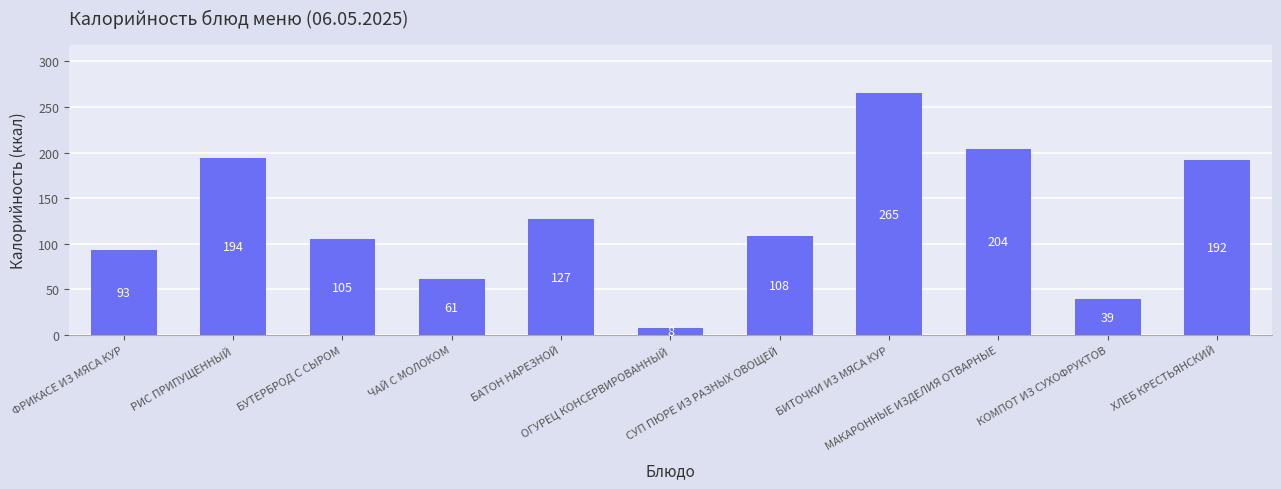

Is it true that the value at КОМПОТ ИЗ СУХОФРУКТОВ is 39?

True